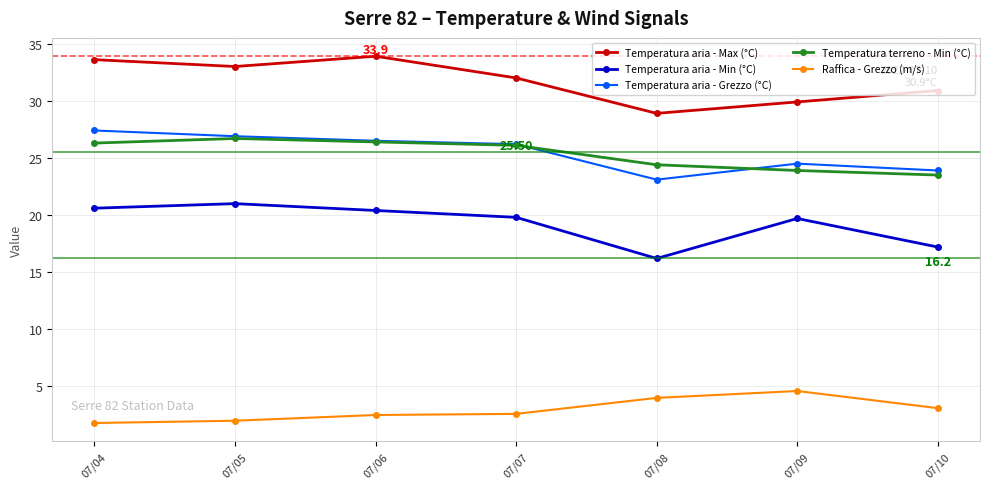

Is this an area chart (filled region under the line)?

No